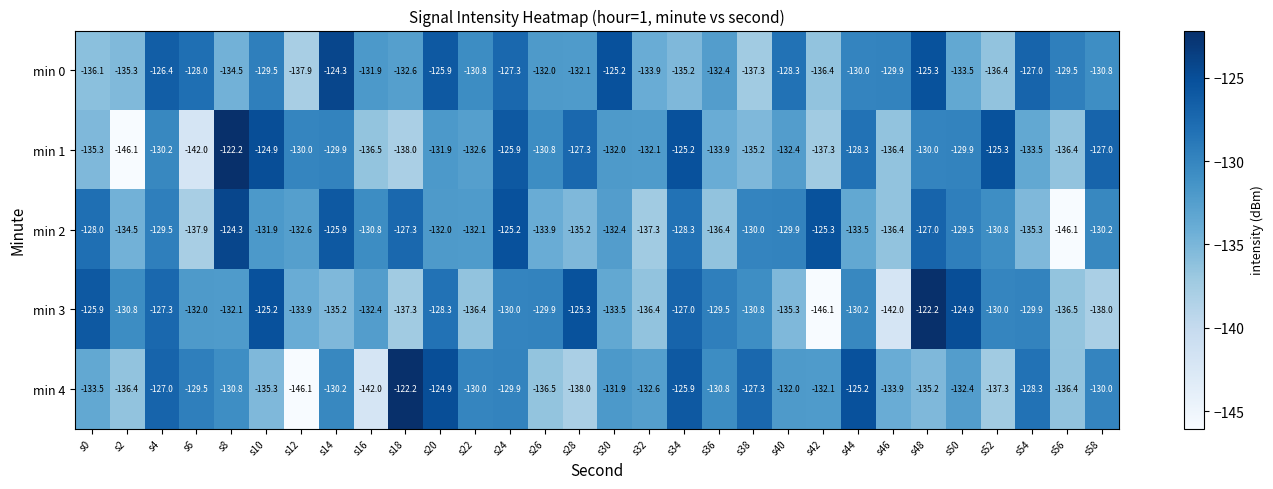

At which label does min 0 reach its minimum?

s12